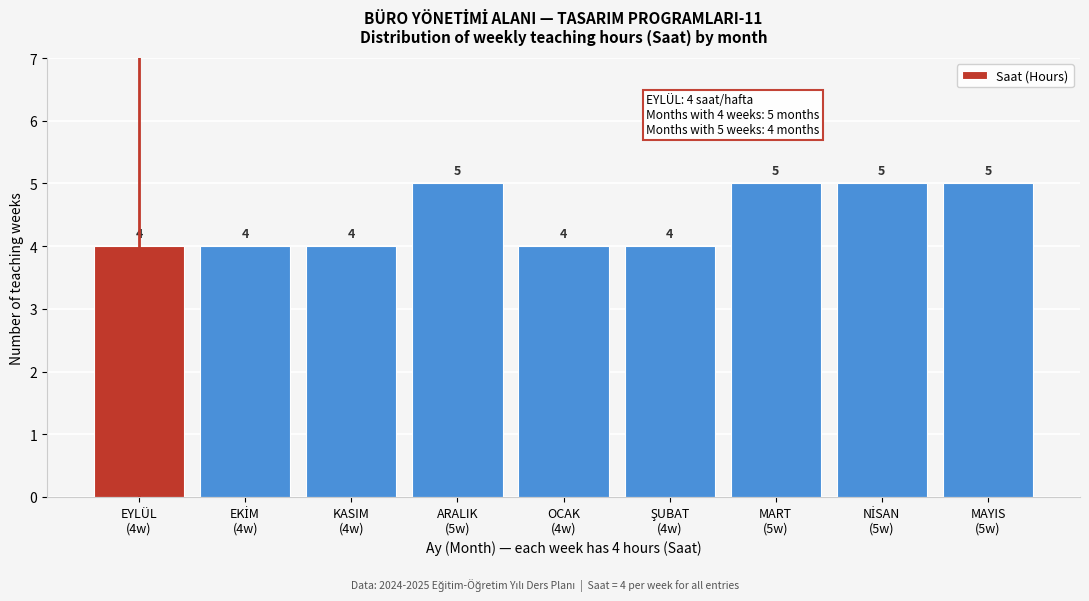

Reading left to right, list all the values displayed in this chart.

4	4	4	5	4	4	5	5	5